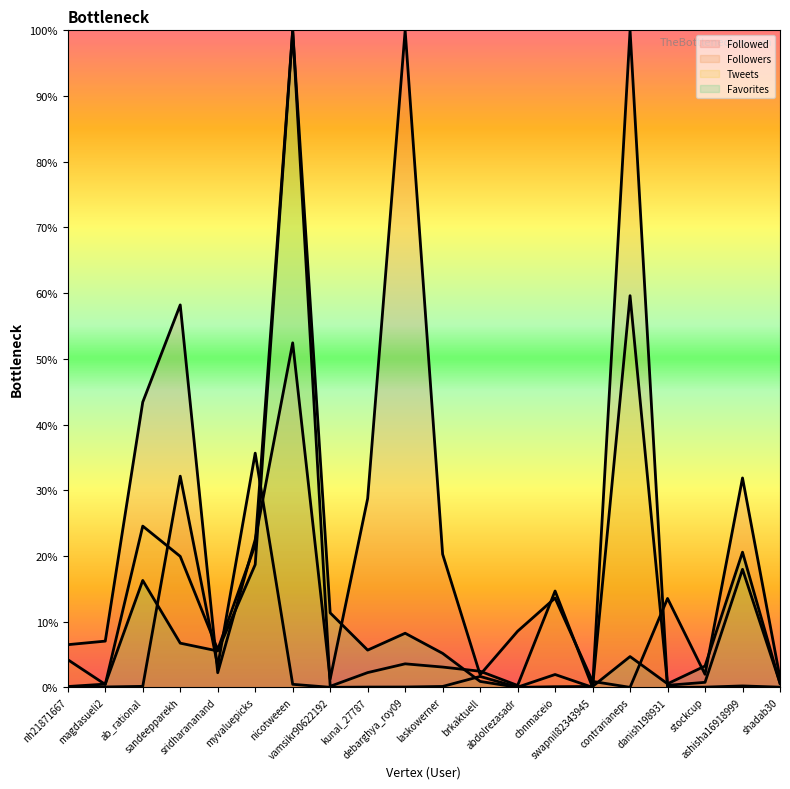

Which has a higher value, kunal_27787 or swapnil82343945?

kunal_27787